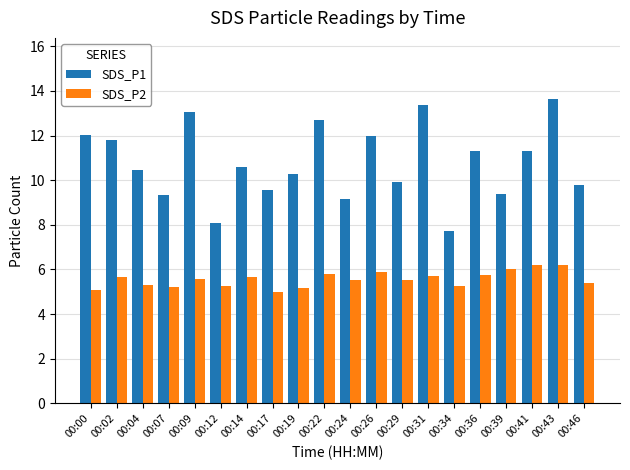

What is the difference between the maximum and minimum values in the SDS_P2 series?

1.2